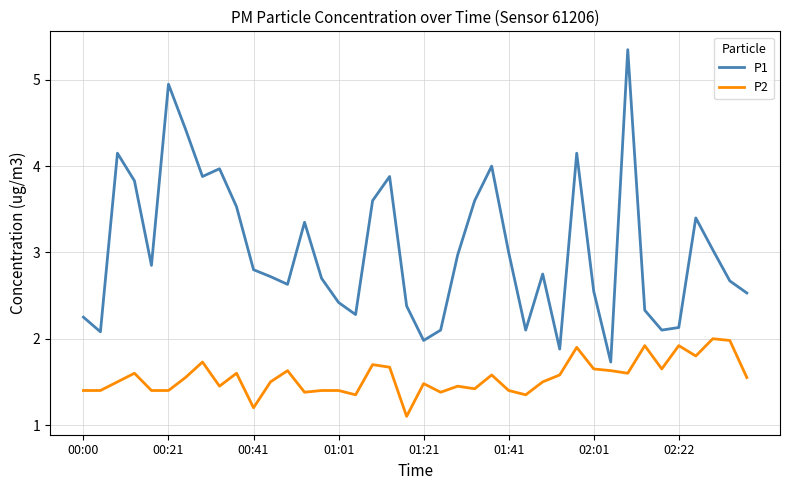

Which series has the largest total across all categories?

P1